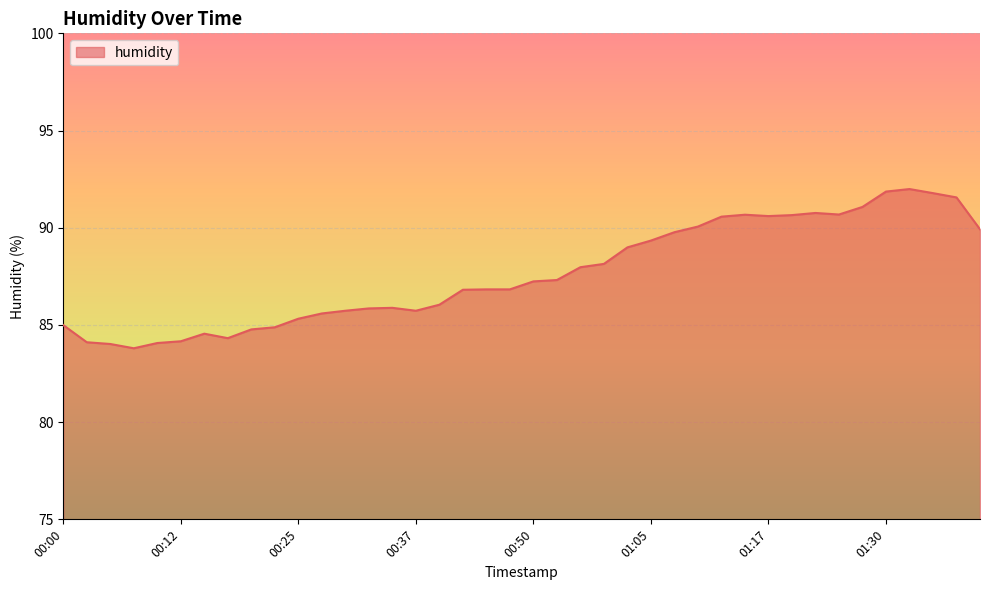

What is the maximum value shown in the chart?

92.0